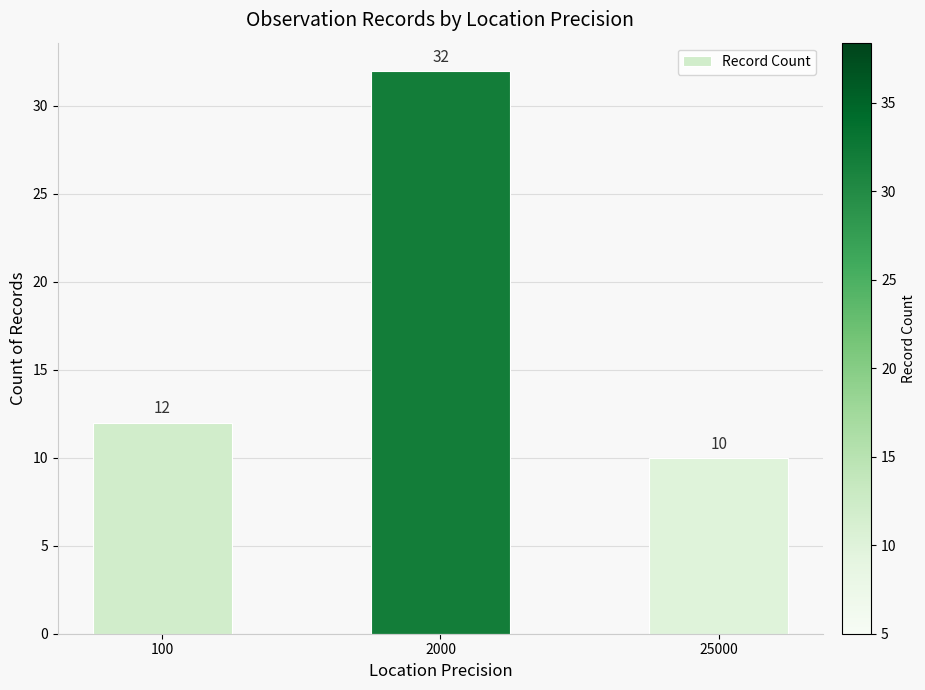

What is the average value?

18